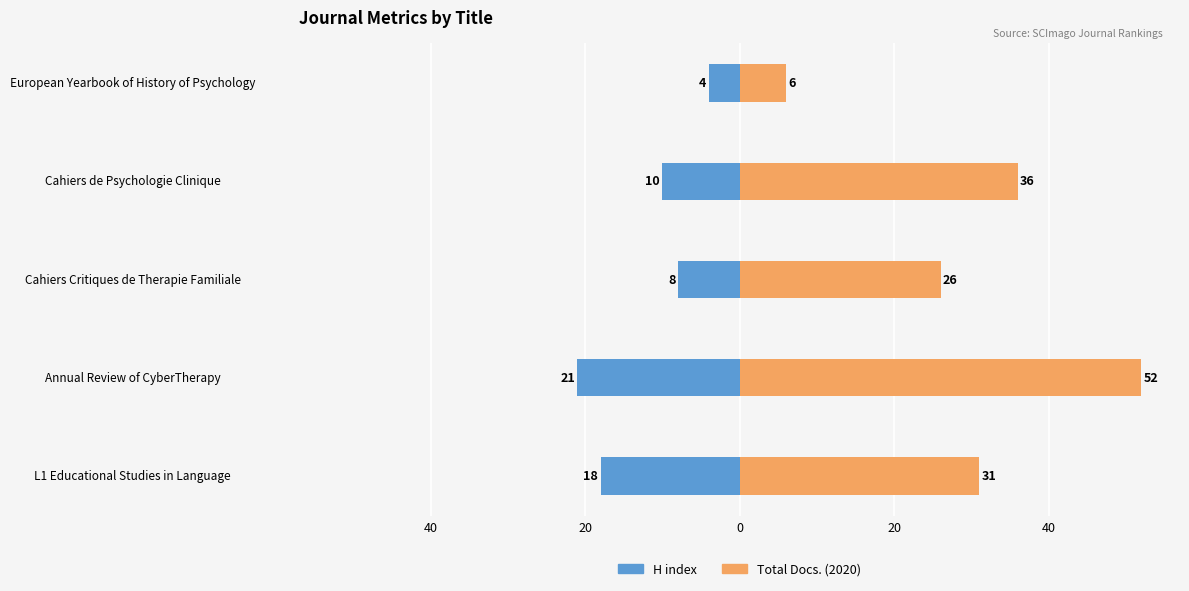

The Total Docs. (2020) series shows 17 at Cahiers Critiques de Therapie Familiale. True or false?

False